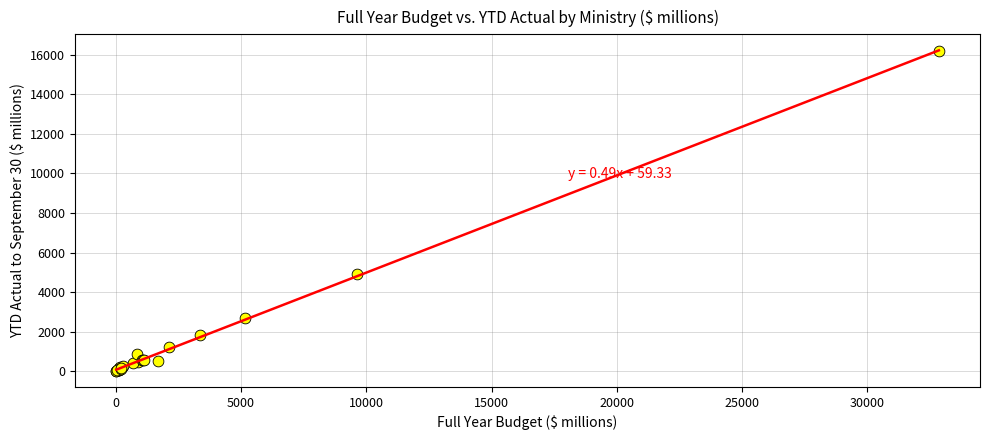

What Y value in the scatter plot is closest to 8096?

4921